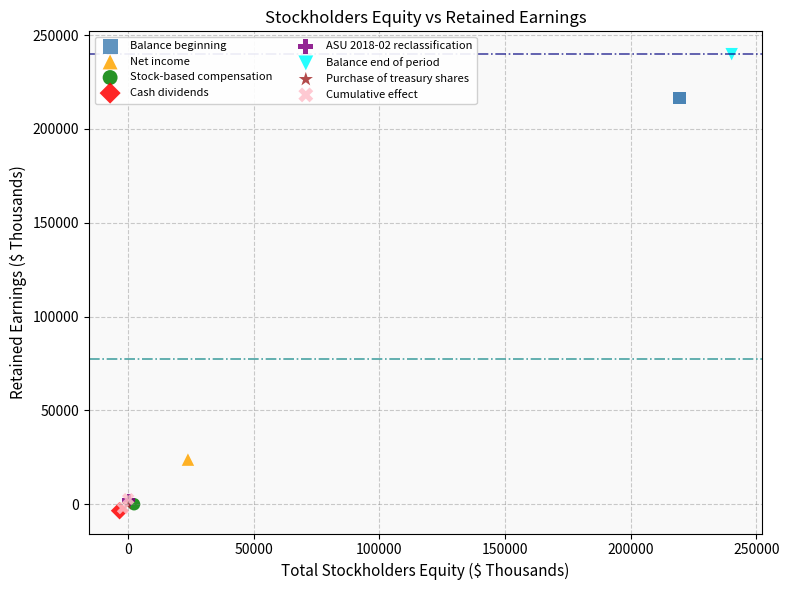

What are all the series names shown in the legend?

Balance beginning, Net income, Stock-based compensation, Cash dividends, ASU 2018-02 reclassification, Balance end of period, Purchase of treasury shares, Cumulative effect